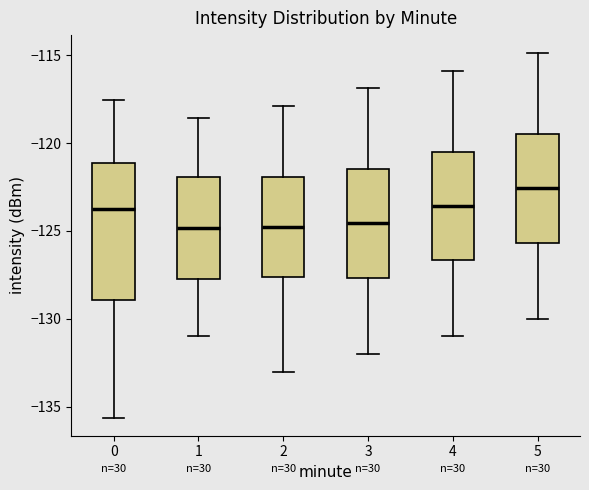

Comparing the boxes themselves (not the whiskers), which one is the tallest?

0